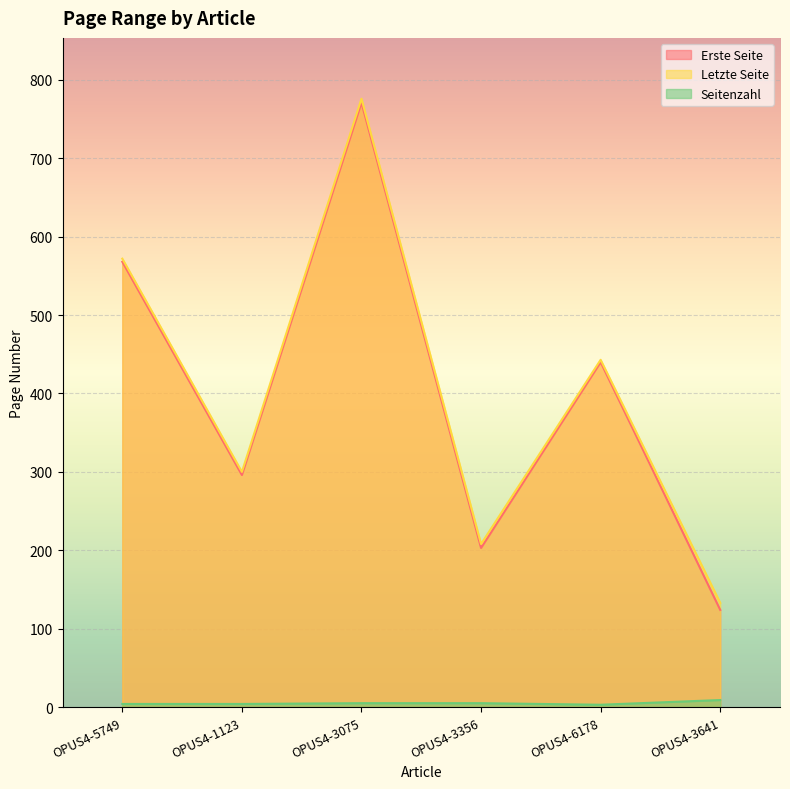

What is the label of the 5th point from the right?

OPUS4-1123